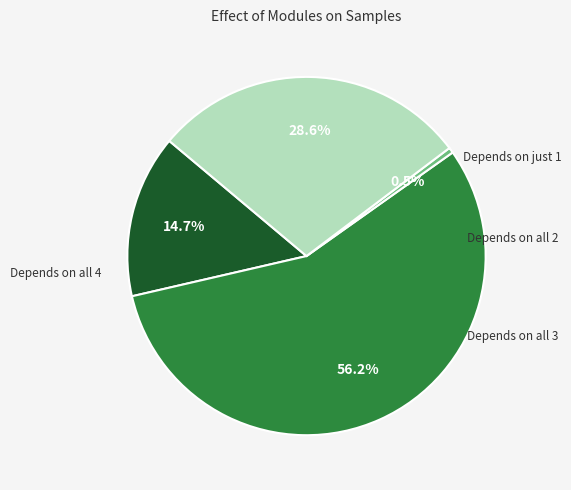

How many slices are in this pie chart?

4